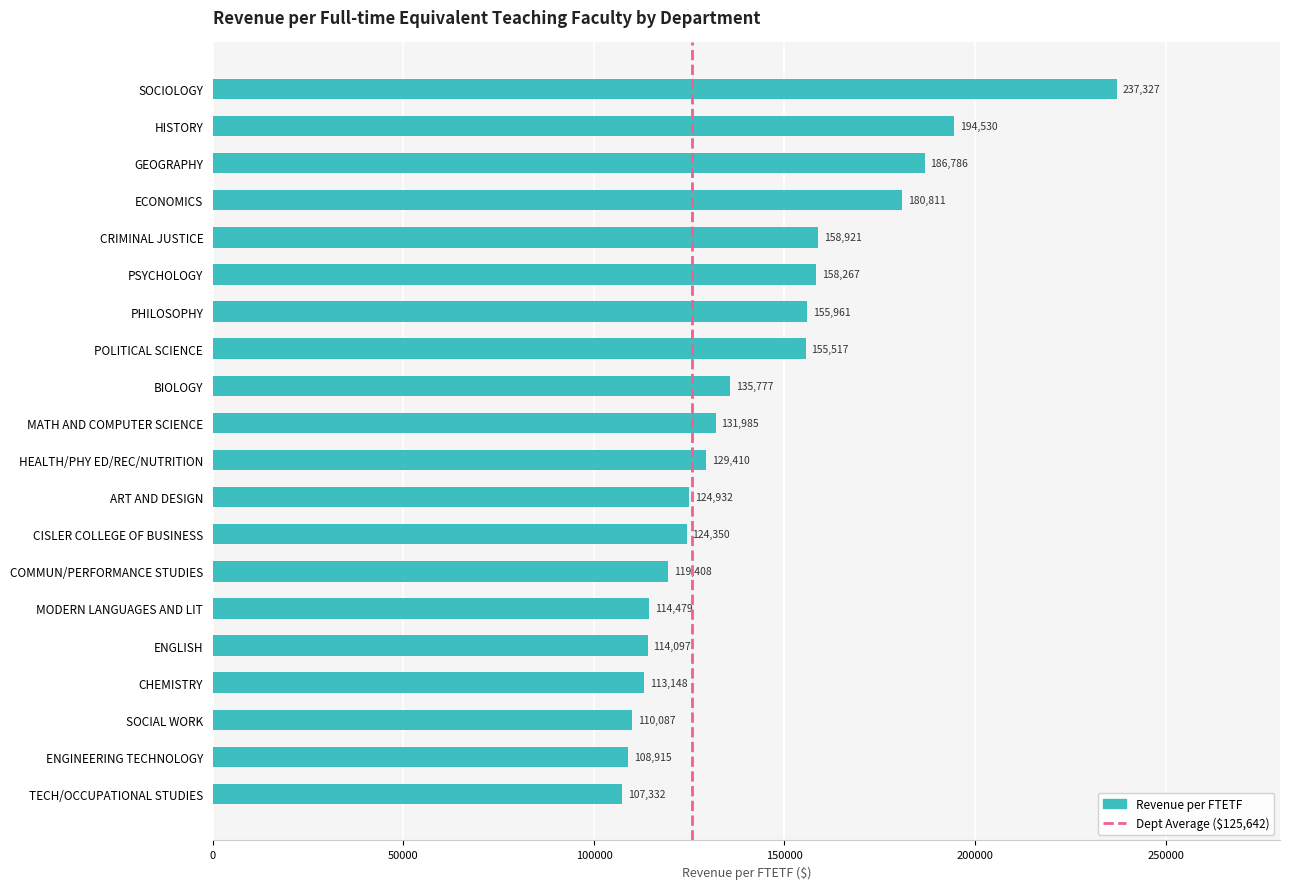

What is the smallest value displayed?

107332.0